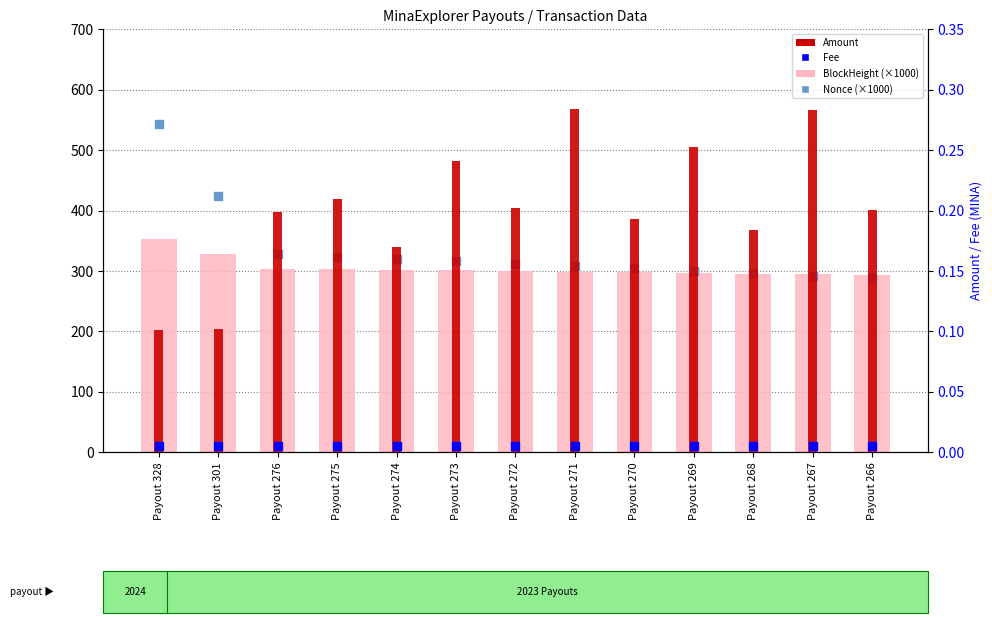

Which series has the largest Y range (max minus min)?

Nonce (×1000)